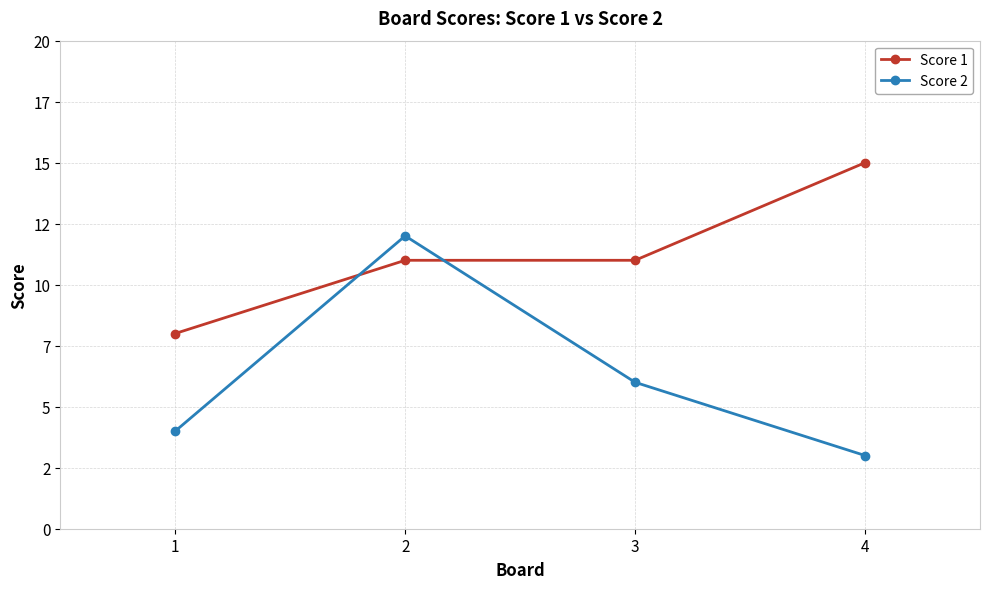

What is the difference between the maximum and minimum values in the Score 2 series?

9